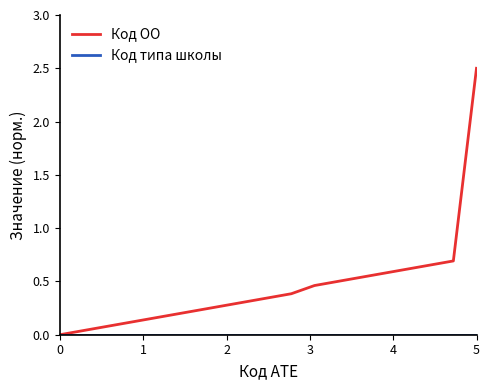

Which series has the widest spread of values?

Код ОО